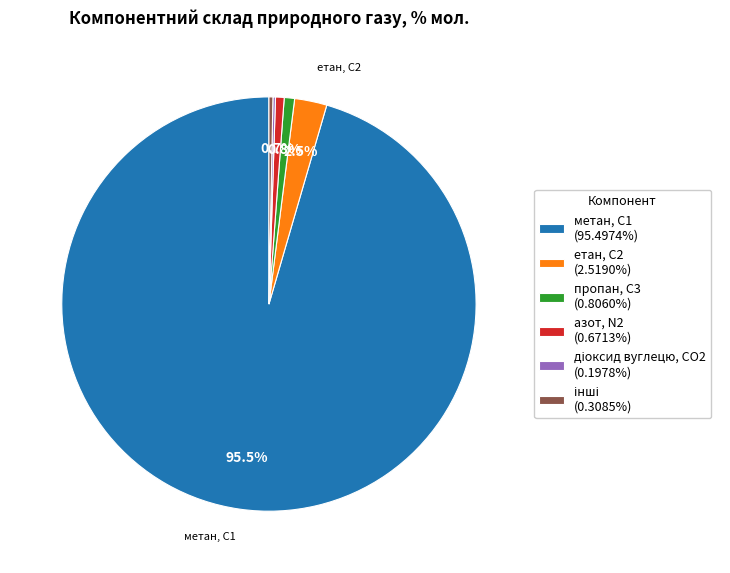

Is there a majority slice in this chart?

Yes